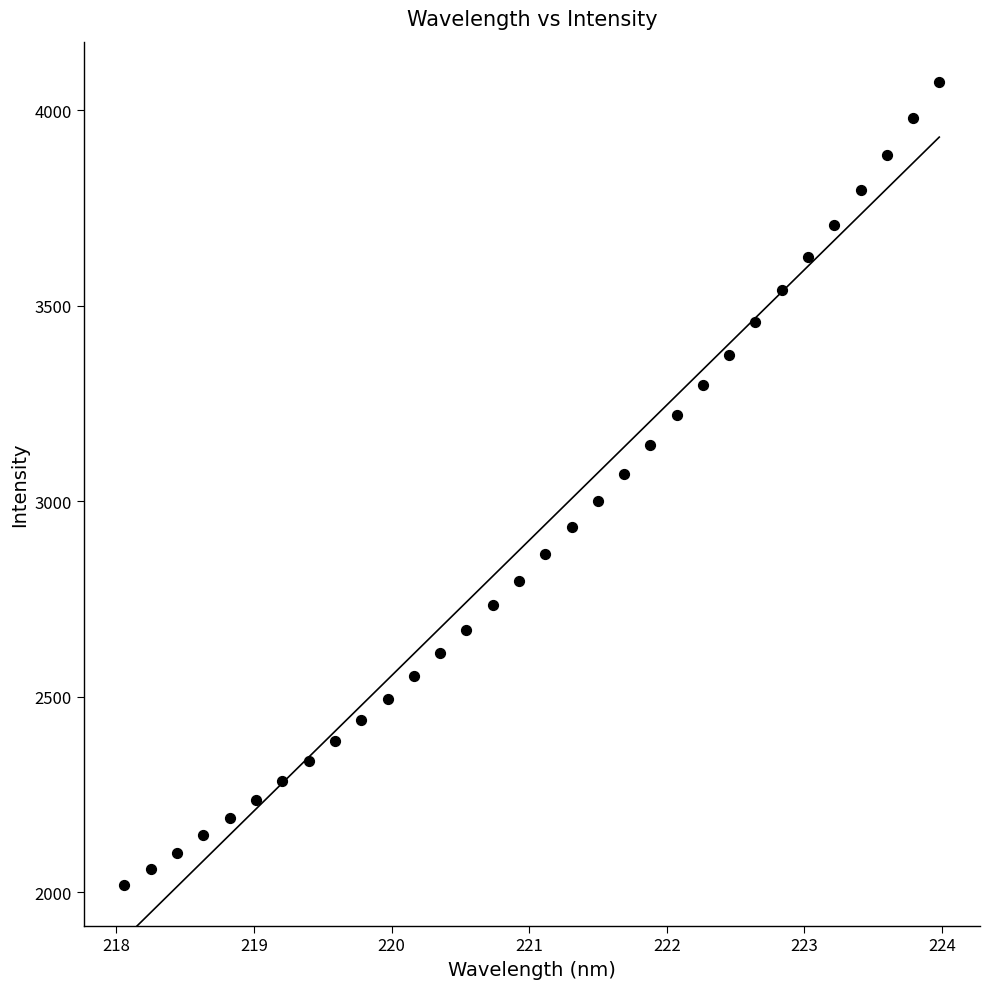

What is the range of Y values (max minus min)?

2055.5